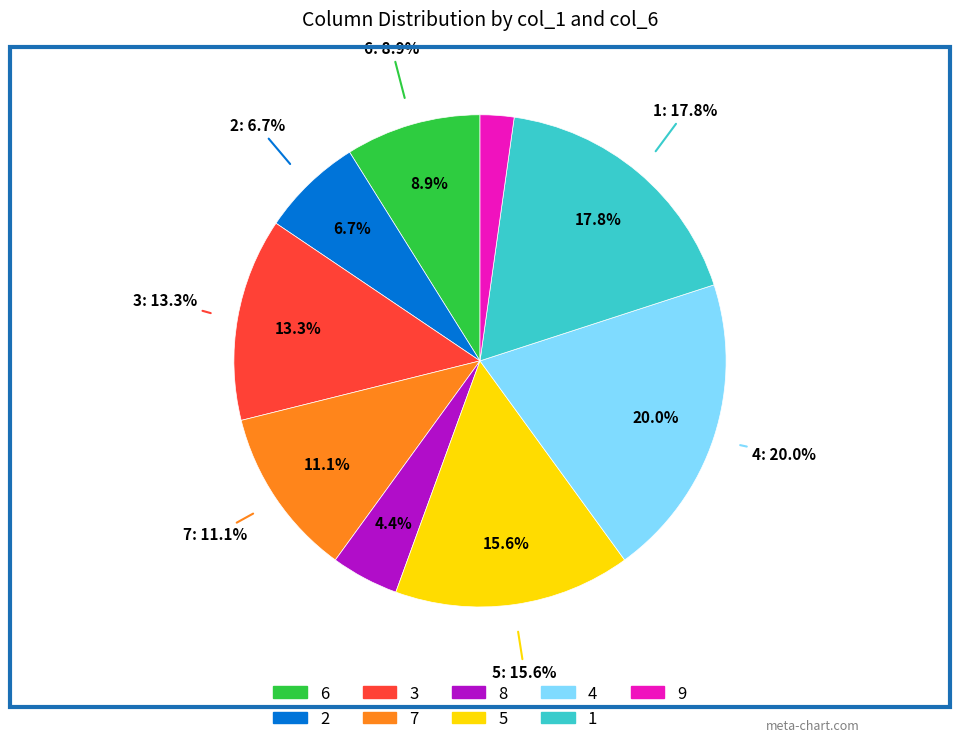

Is there any slice that represents more than half of the pie?

No